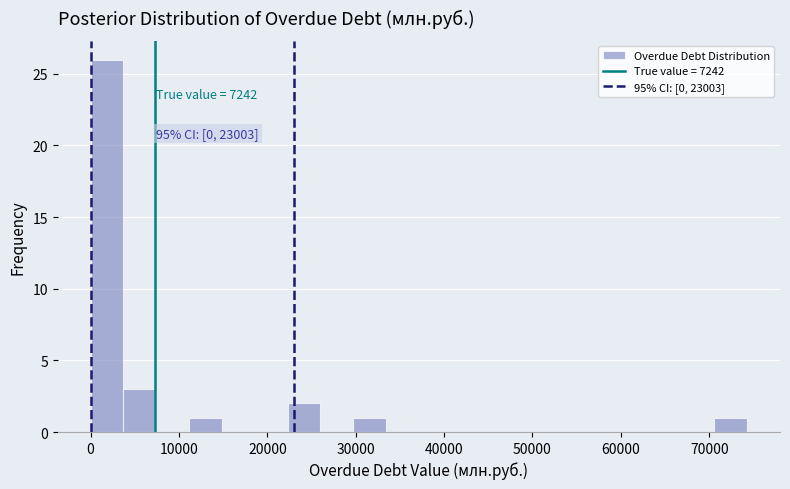

Read against the x-axis, roughly where is the centre of the tallest bar?

2000